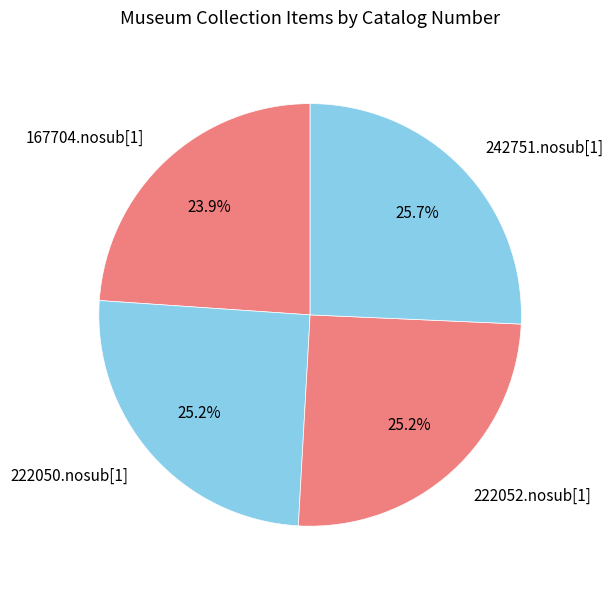

Do 222052.nosub[1] and 167704.nosub[1] together represent more than half of the pie?

No